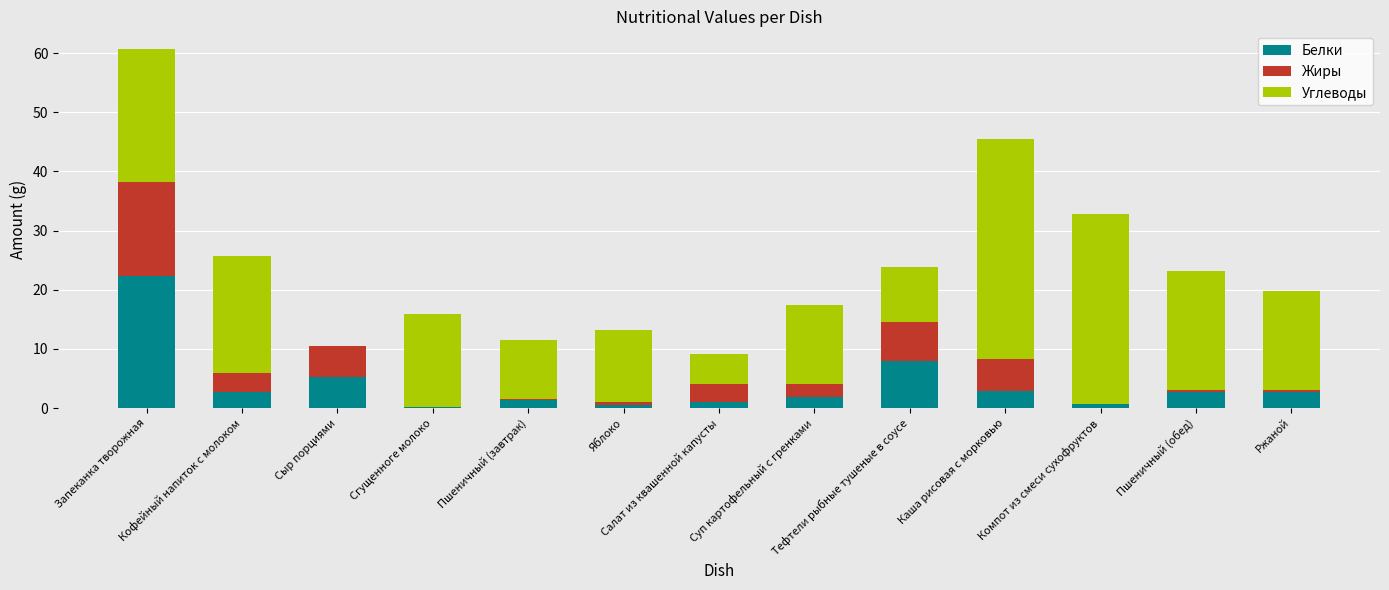

What are all the series names shown in the legend?

Белки, Жиры, Углеводы